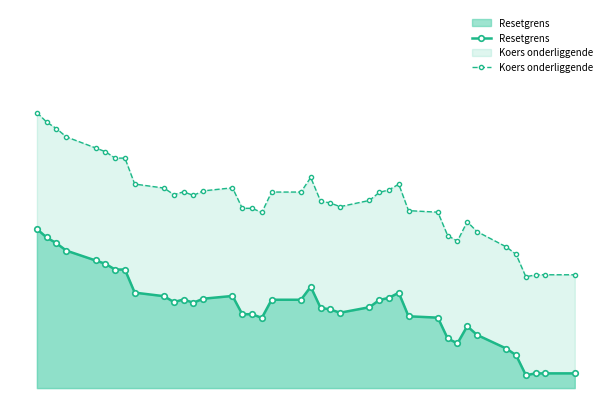

What are all the series names shown in the legend?

Resetgrens, Koers onderliggende